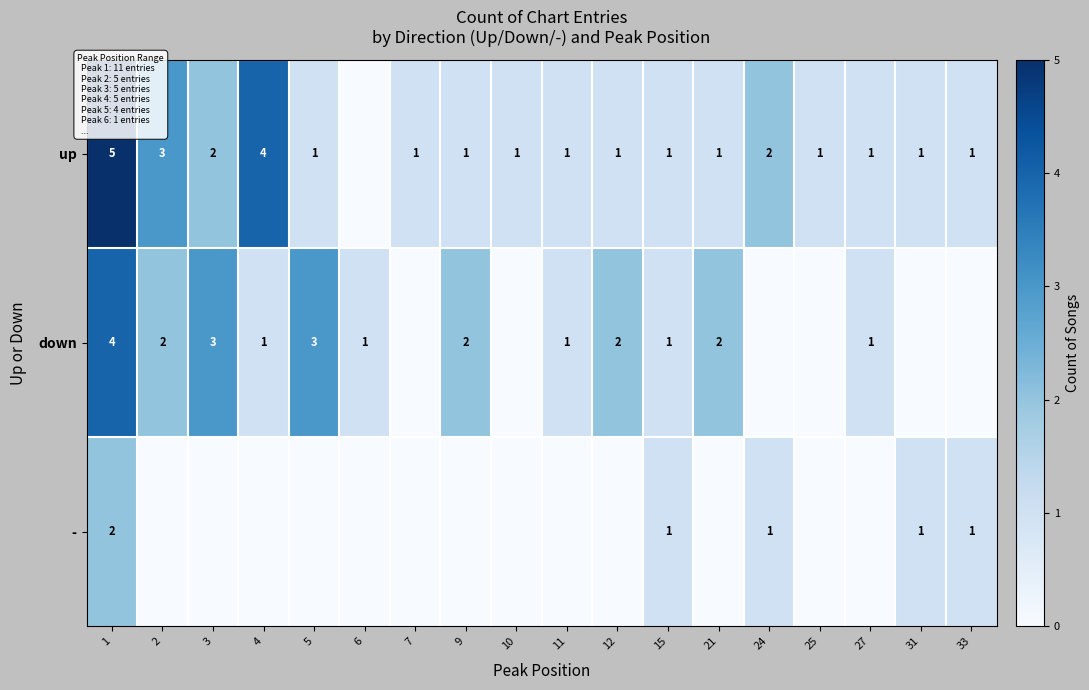

At which category does the chart reach its minimum across all series?

6